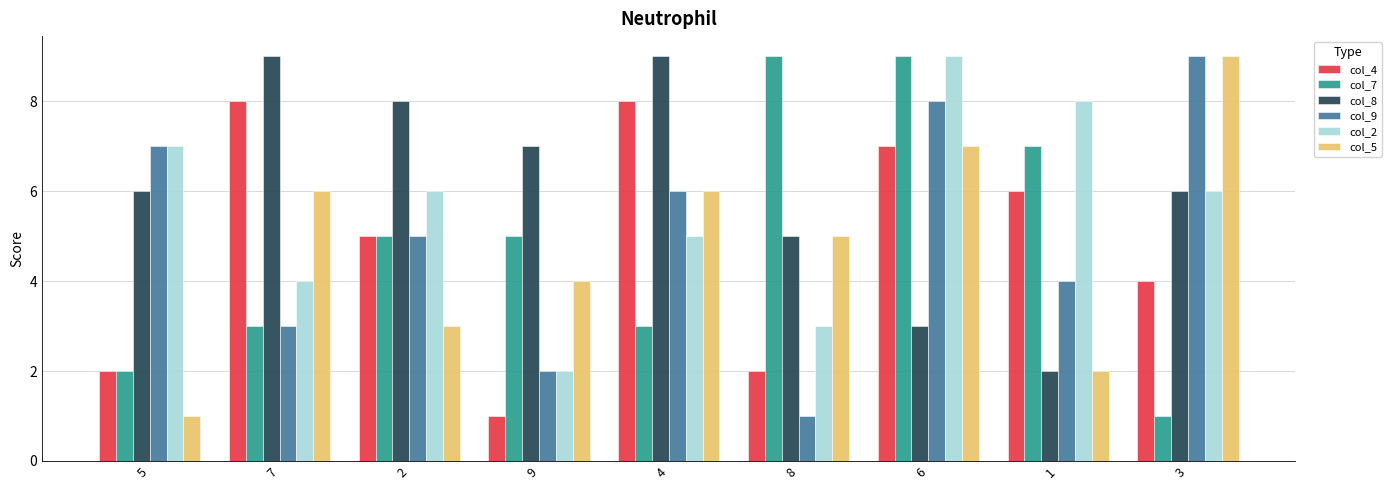

What is the minimum value for col_9?

1